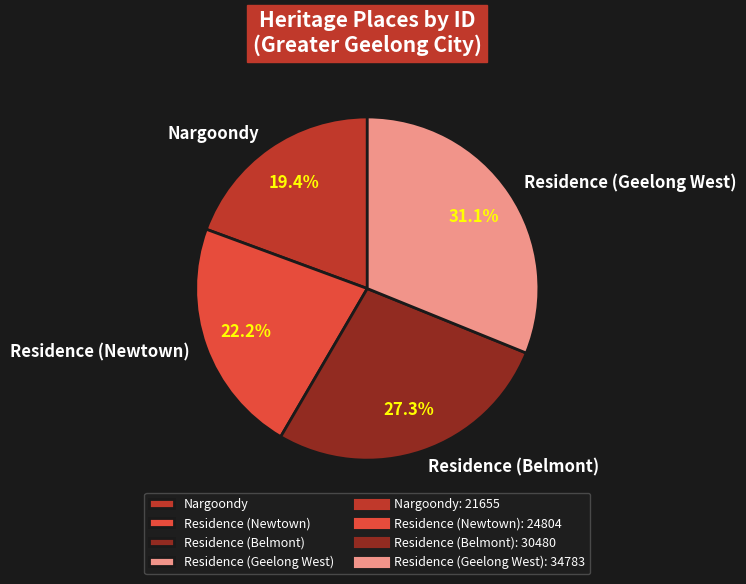

What portion of the pie excludes Nargoondy?

80.6%